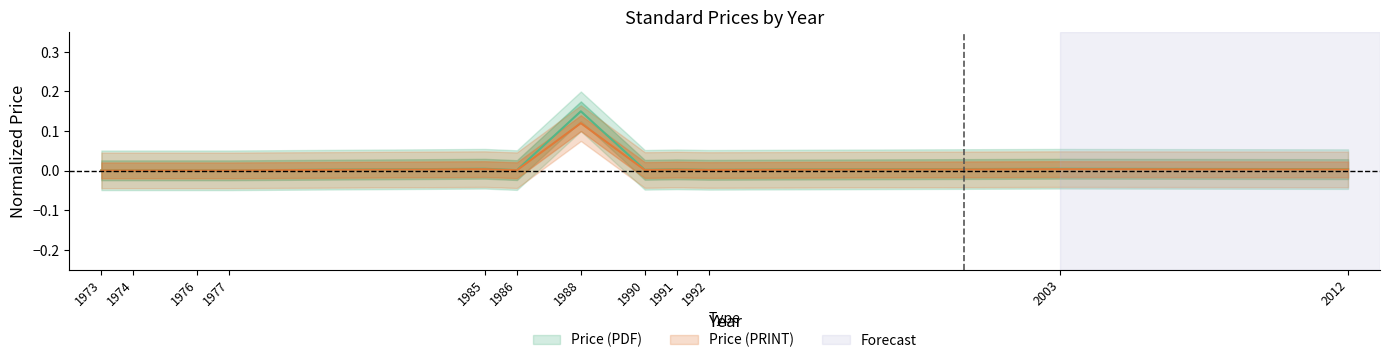

What is the value of the Price (PDF) point at the 7th from the left?

0.1